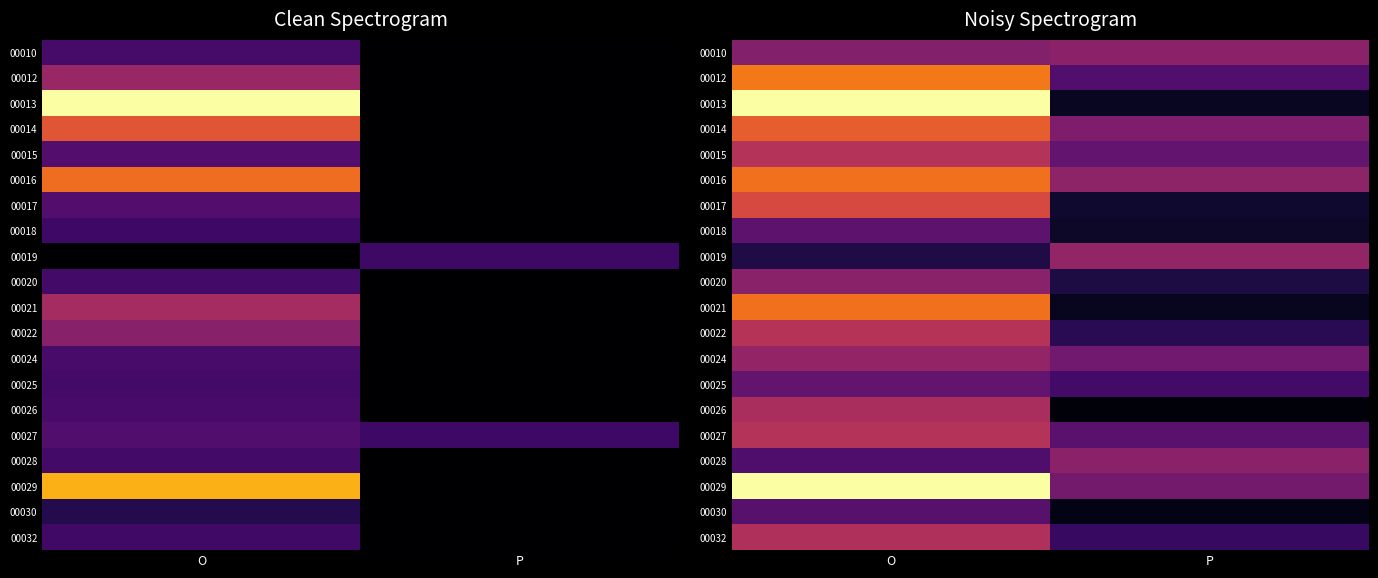

Rank the series by their maximum value, from lowest to highest.

00030, 00018, 00025, 00020, 00028, 00010, 00024, 00019, 00026, 00032, 00015, 00027, 00022, 00017, 00014, 00016, 00021, 00012, 00013, 00029